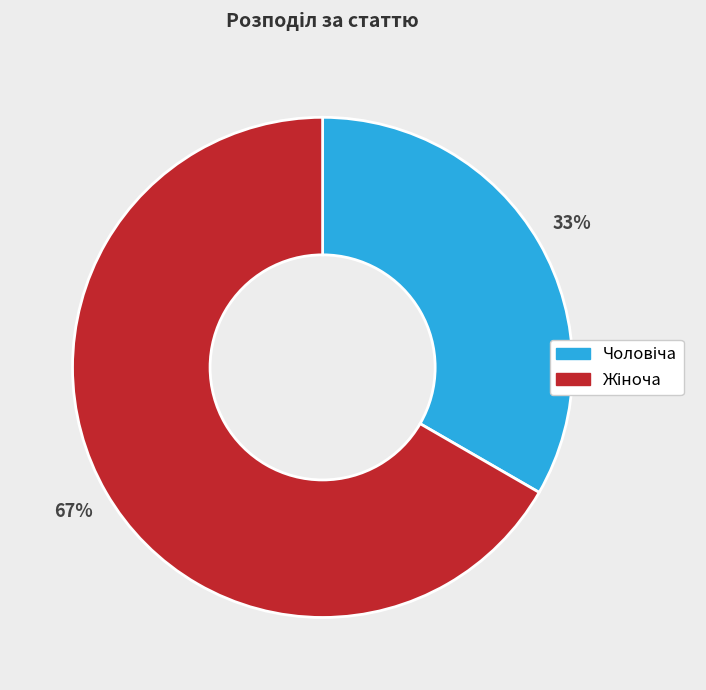

Is there a majority slice in this chart?

Yes